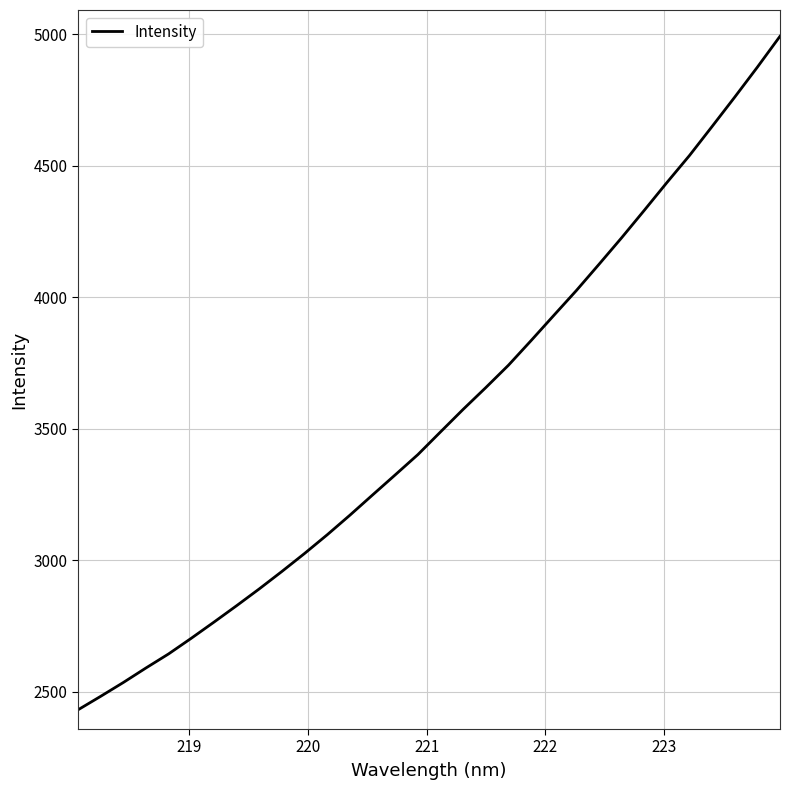

What is the minimum value shown in the chart?

2431.7